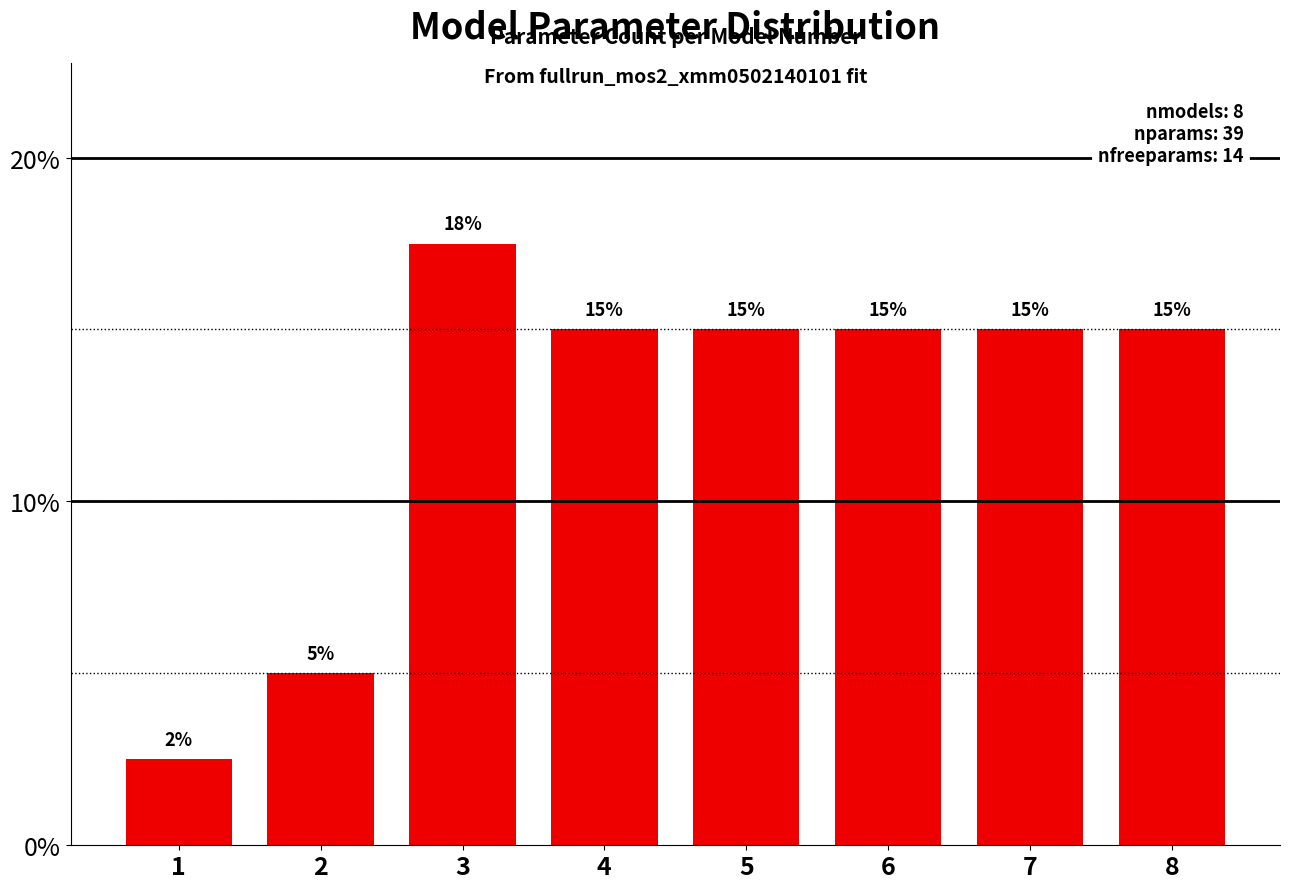

What is the minimum value shown in the chart?

2.5